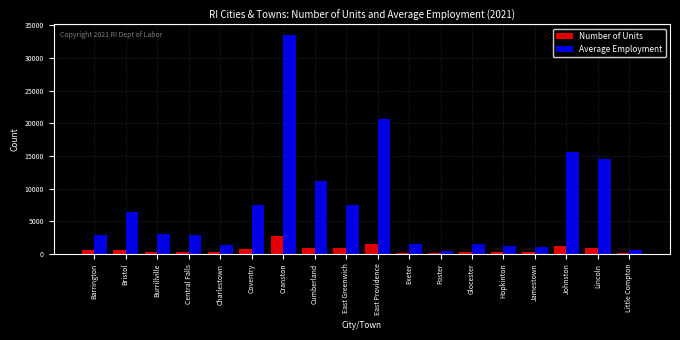

How many distinct data groups are displayed?

2